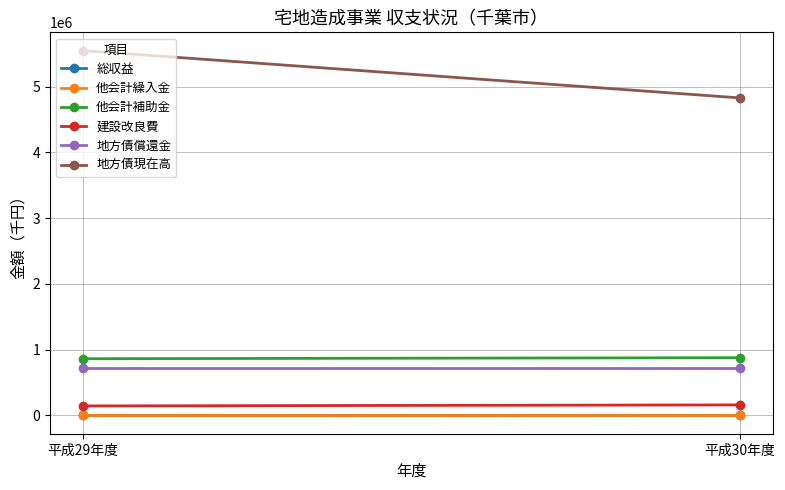

What is the difference between the maximum and minimum values in the 他会計繰入金 series?

171